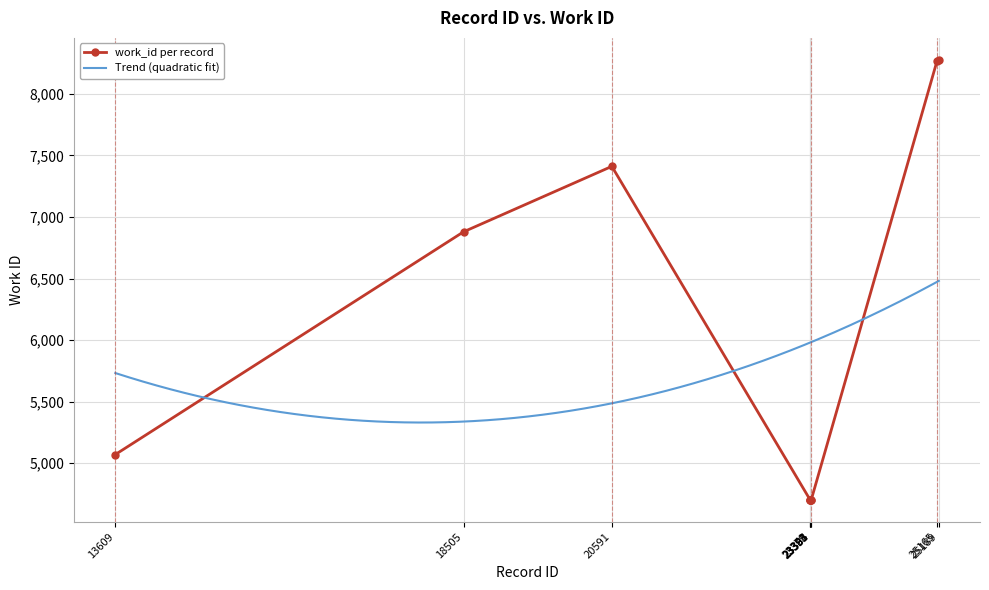

What is the value of the 6th point from the left?

4702